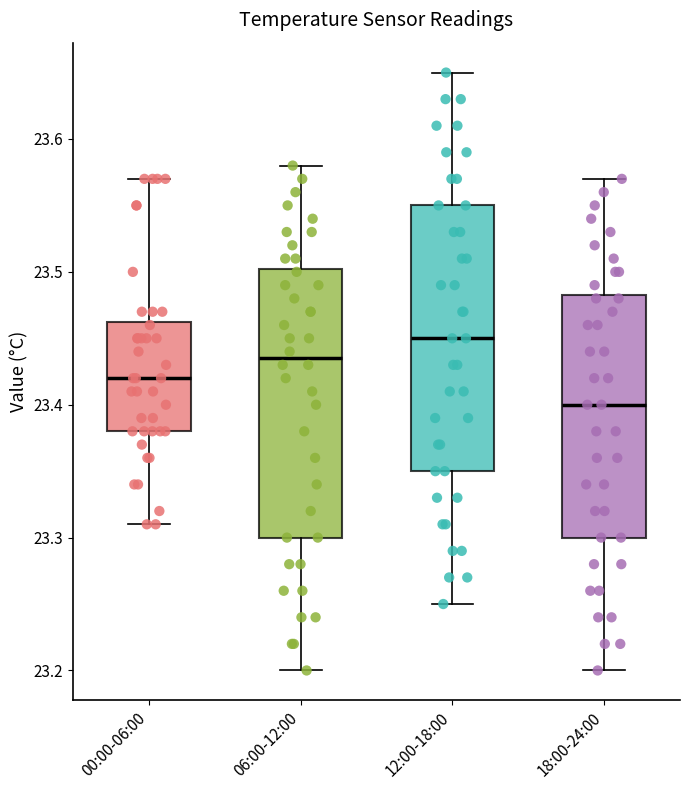

Where is the upper edge of the box for 00:00-06:00 on the y-axis? The values are not printed on the chart, so give them approximately, as read against the axis.

23.46